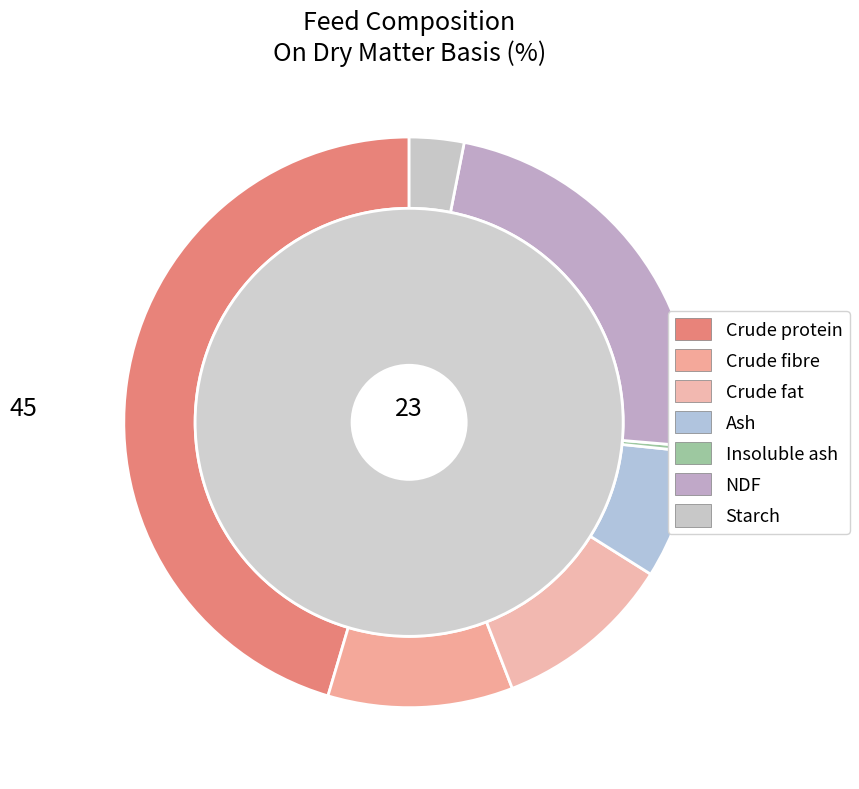

True or false: Crude protein accounts for 45% of the total.

True